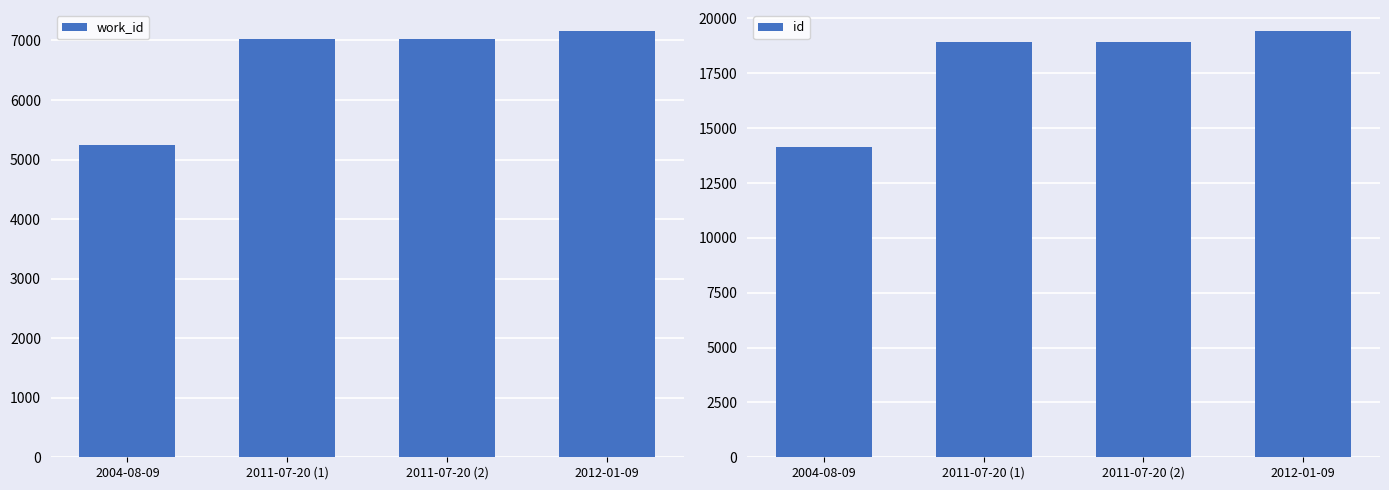

What is the maximum value shown in the chart?

19414